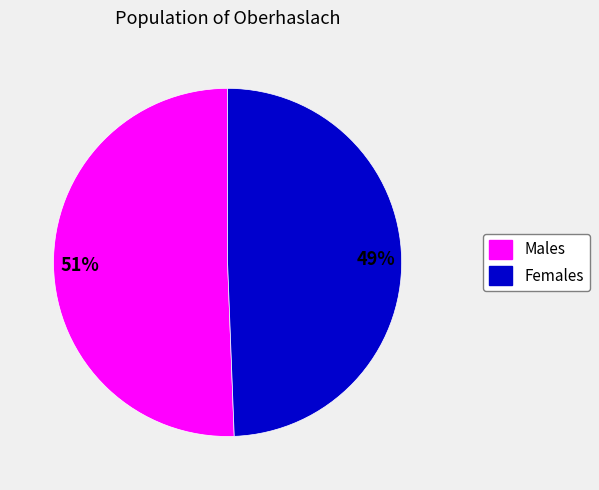

Which category accounts for the majority?

Males